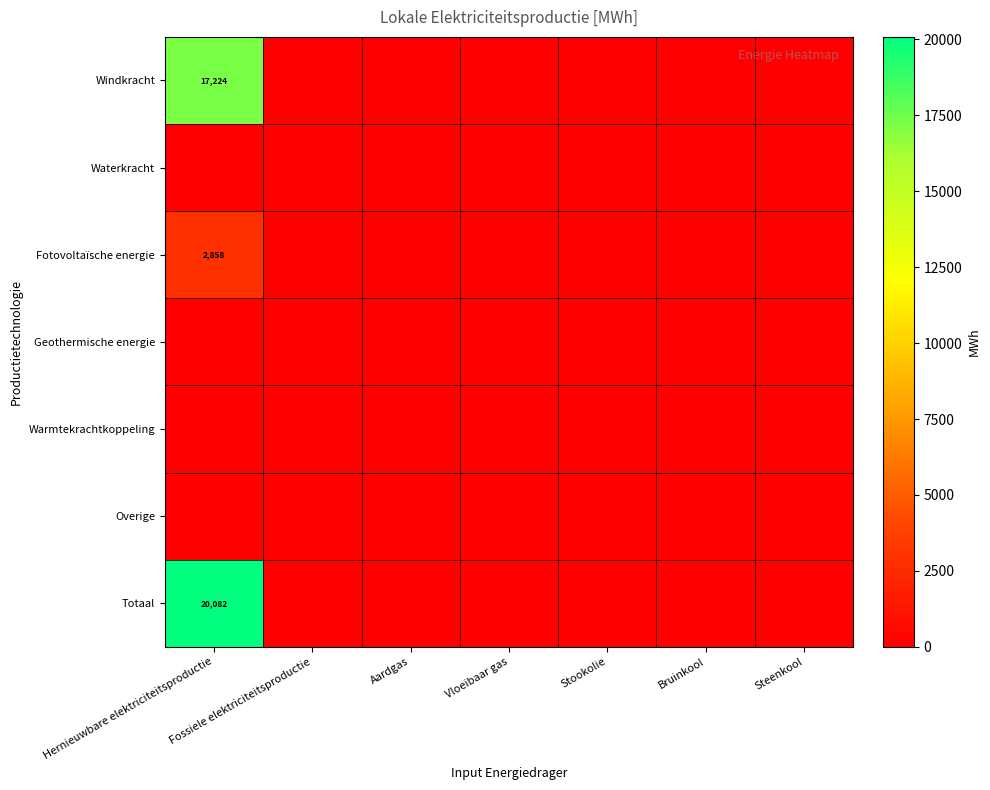

Is it true that Fotovoltaïsche energie equals 1650.6 at Stookolie?

False